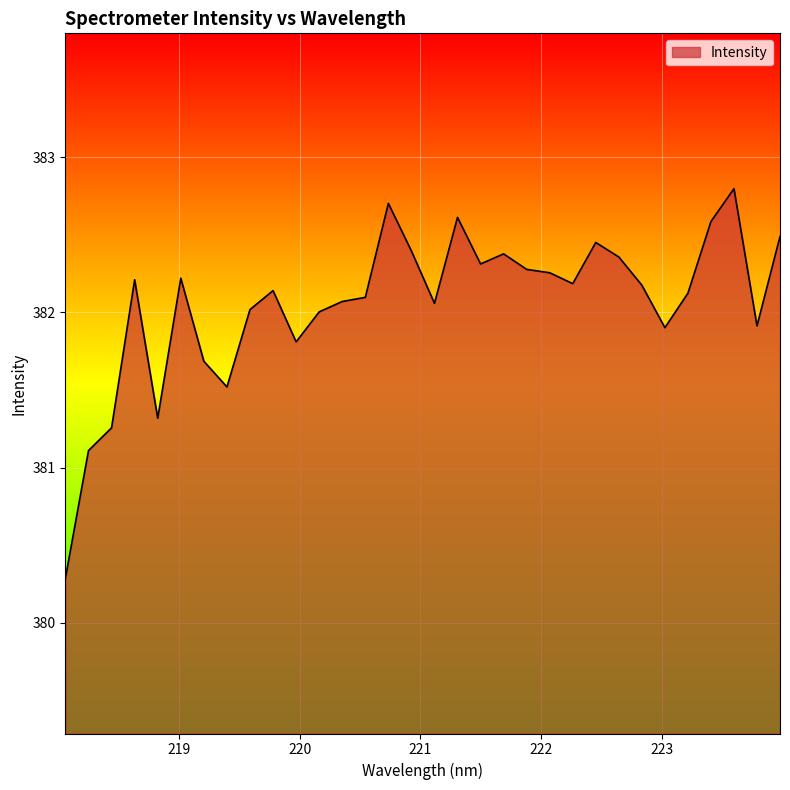

What is the difference between the maximum and minimum values?

2.5